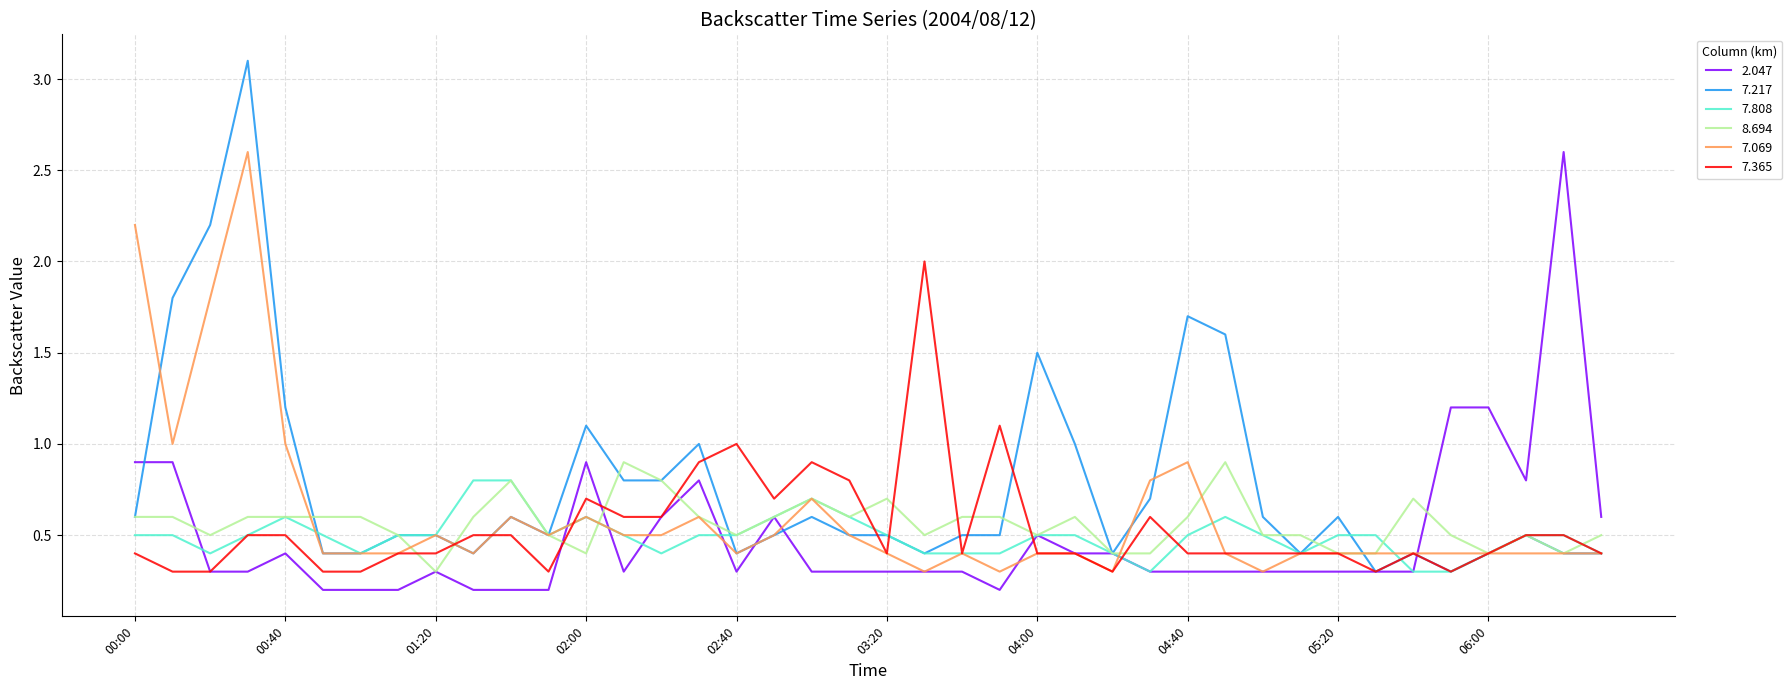

Which series has the widest spread of values?

7.217